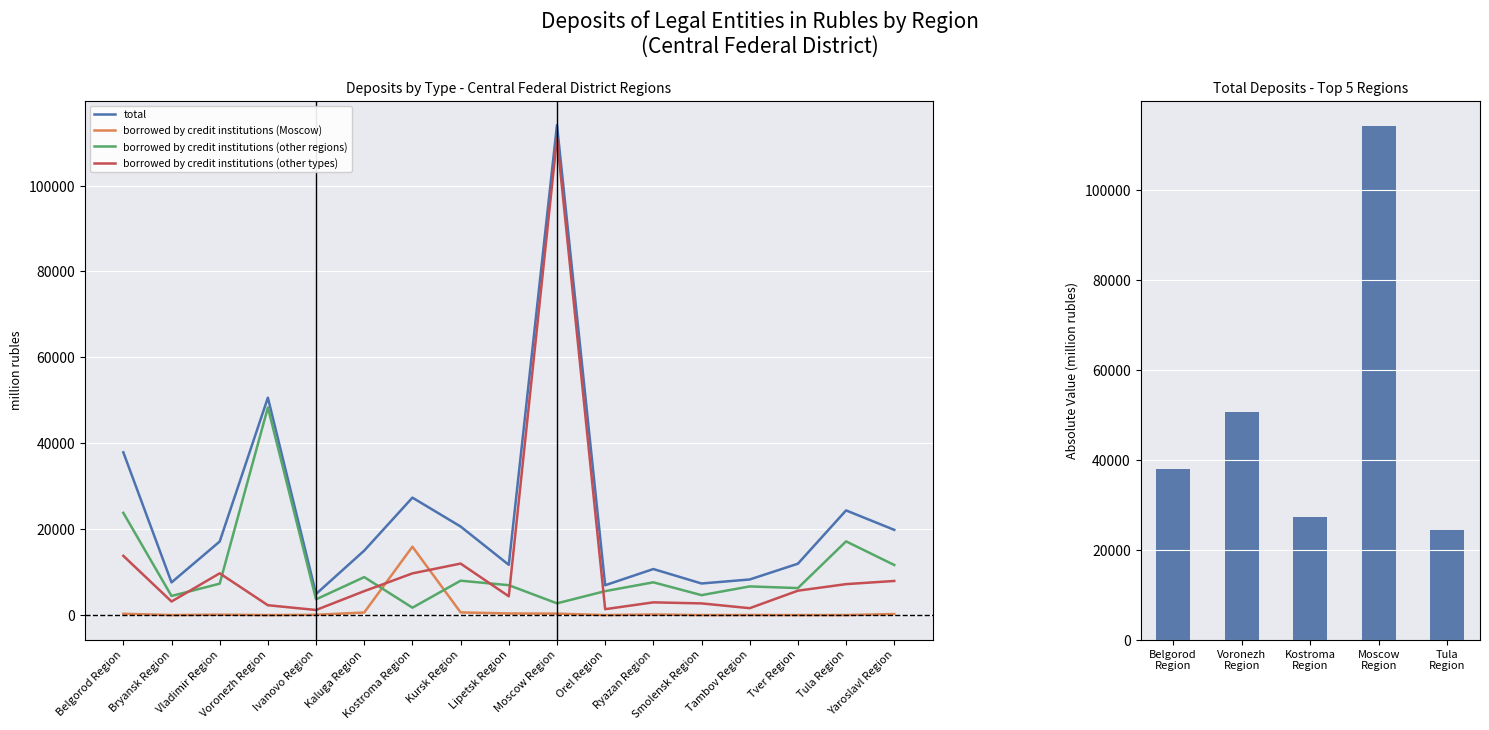

At which category is the sum across all series the highest?

Moscow Region